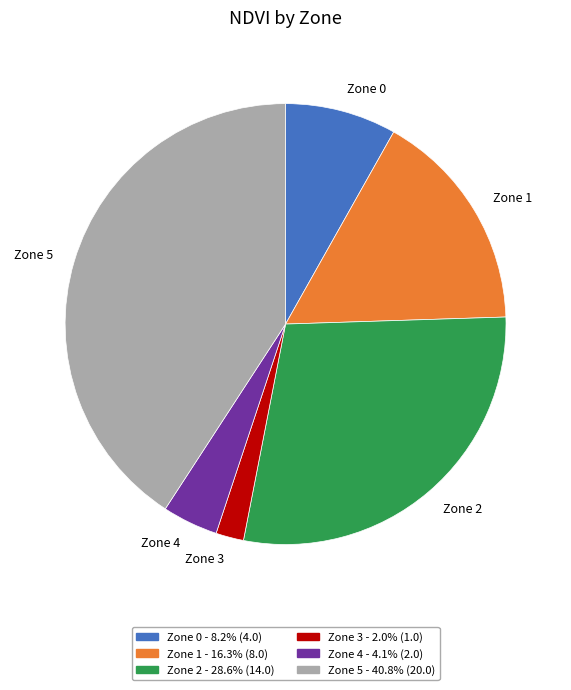

Do Zone 3 and Zone 5 together represent more than half of the pie?

No